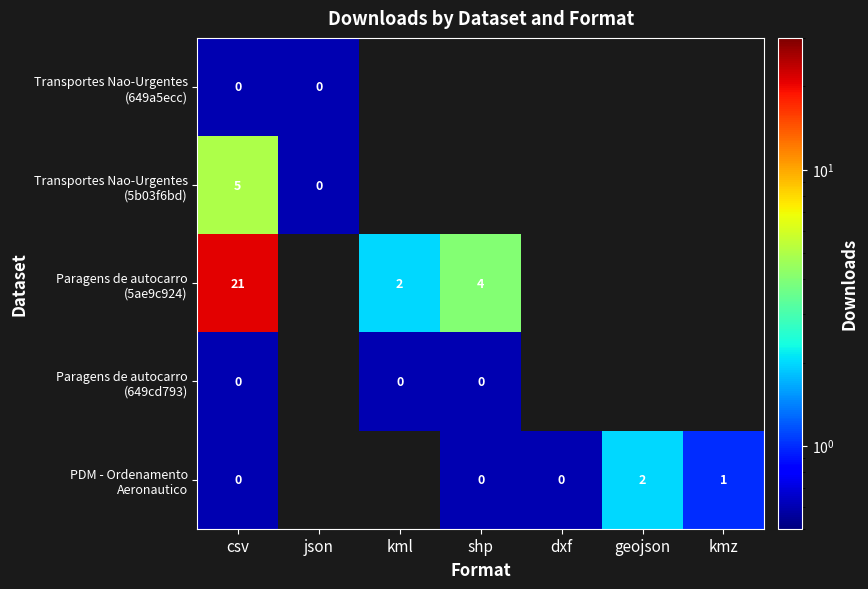

At which category does the chart reach its minimum across all series?

csv